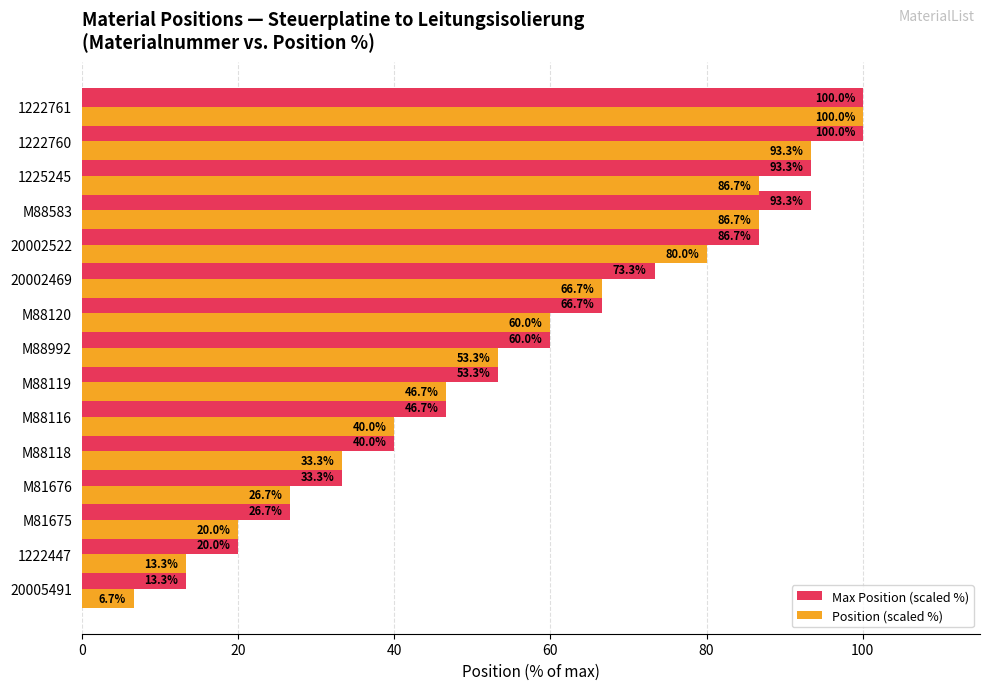

What is the difference between the highest and lowest values at M88118?

6.7